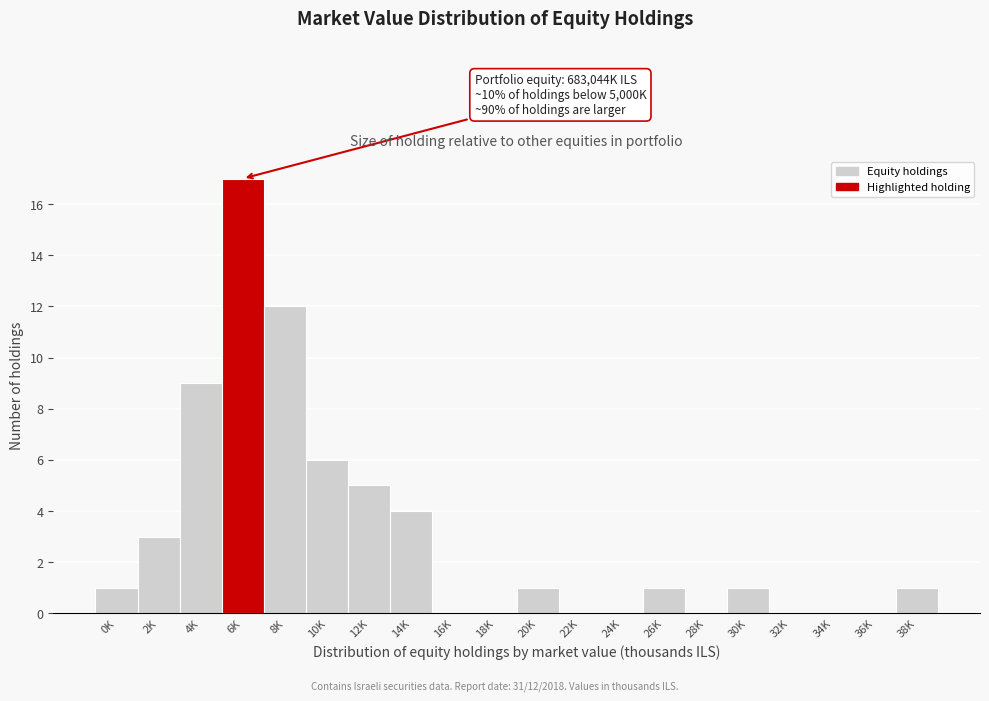

Reading right to left, what are all the values shown in this chart?

38K=1	36K=0	34K=0	32K=0	30K=1	28K=0	26K=1	24K=0	22K=0	20K=1	18K=0	16K=0	14K=4	12K=5	10K=6	8K=12	6K=17	4K=9	2K=3	0K=1